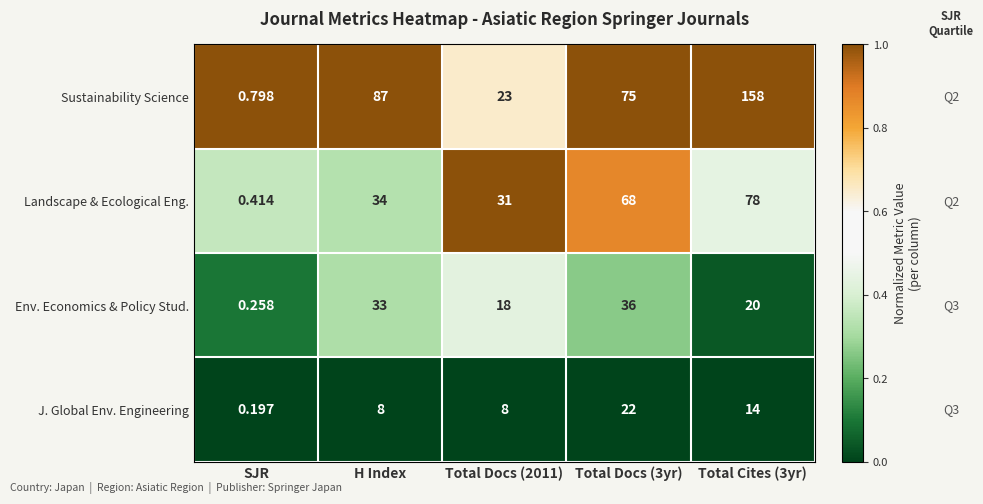

What is the spread (max minus min) of values at Total Docs (2011)?

23.0